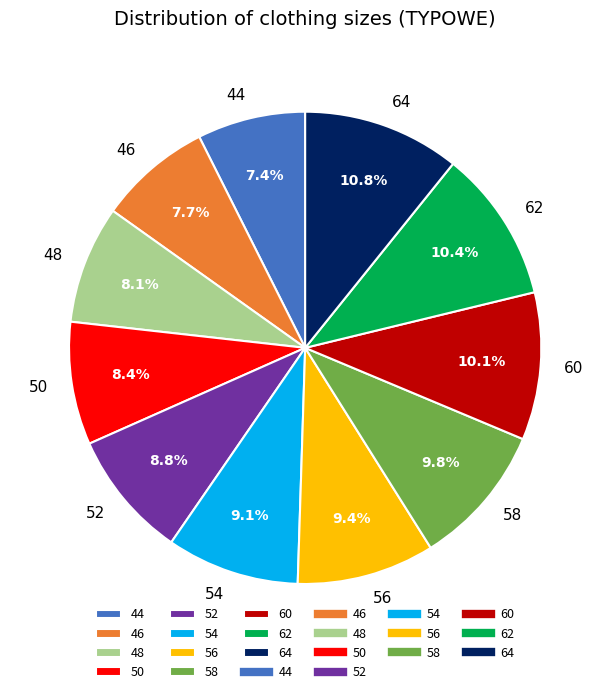

The 60 slice represents 10% of the pie. True or false?

True